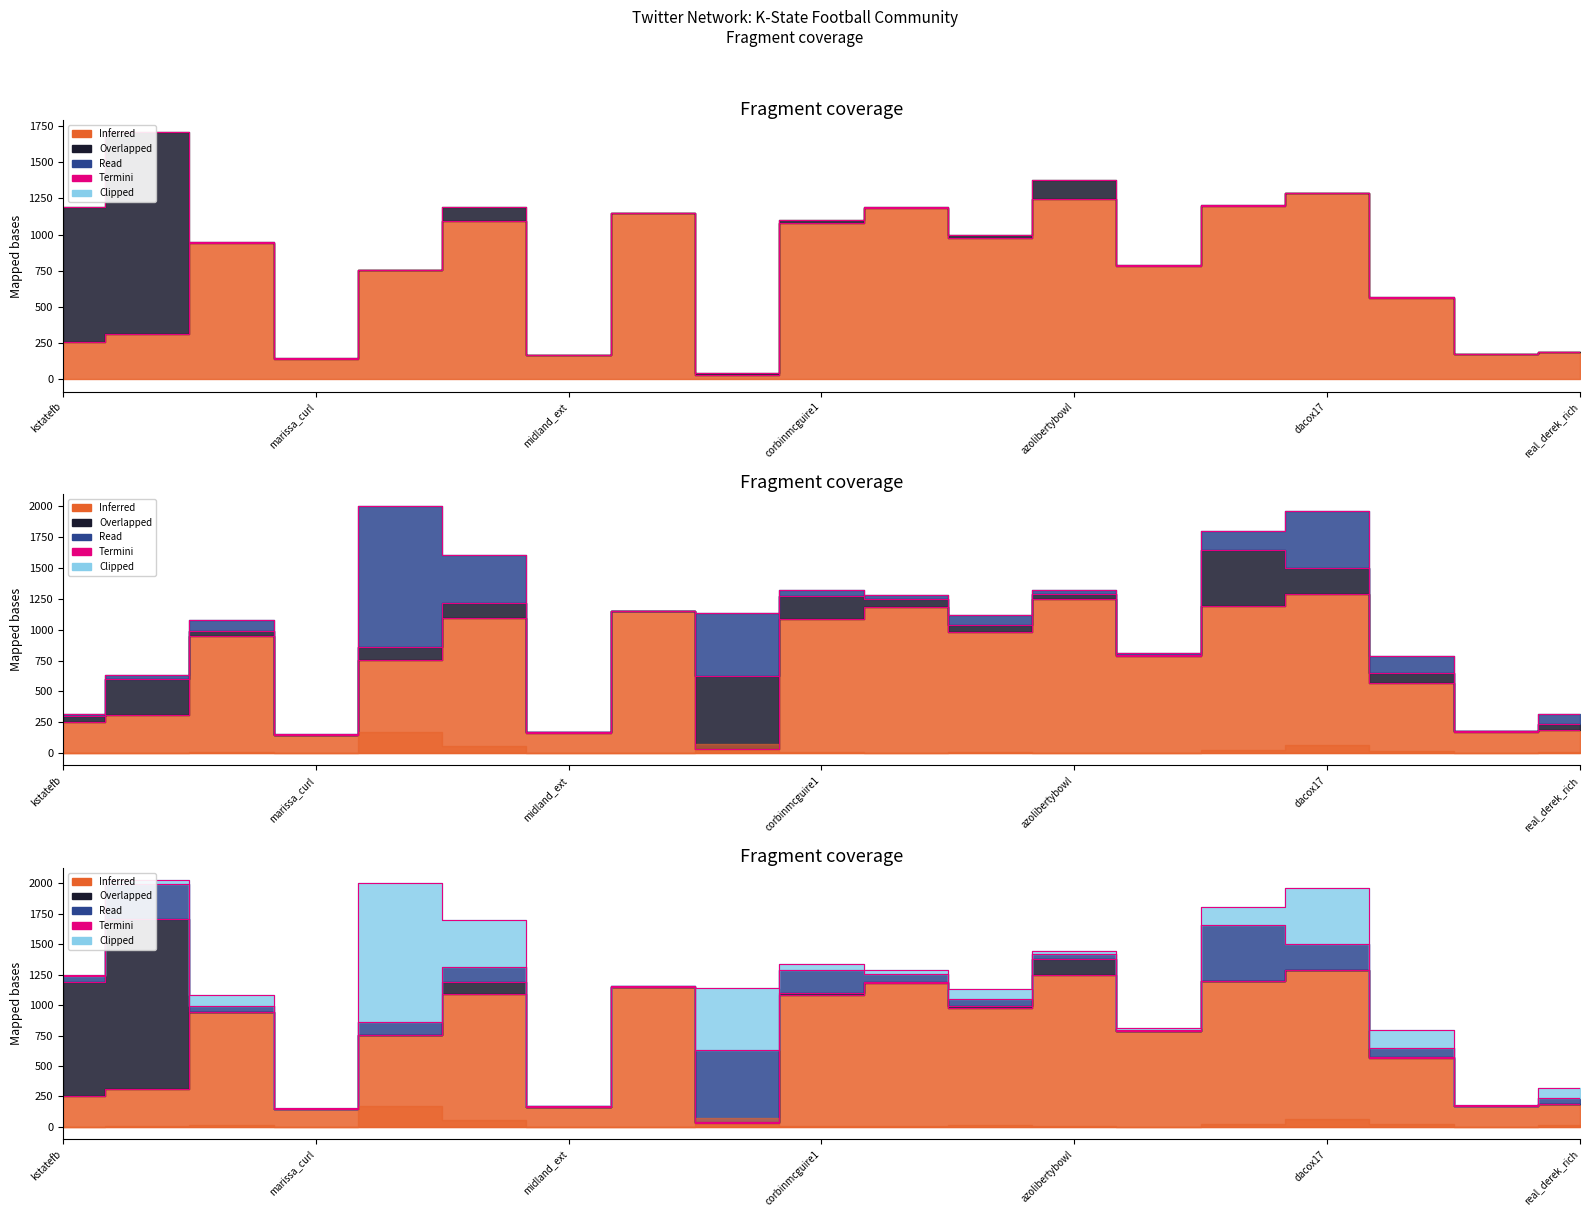

Reading left to right, list all the values displayed in this chart.

1248.5	2026.5	1081.3	156.9	2000.8	1702.0	171.5	1155.9	1141.2	1336.9	1287.2	1130.0	1447.5	814.9	1803.5	1961.2	792.8	178.4	322.0